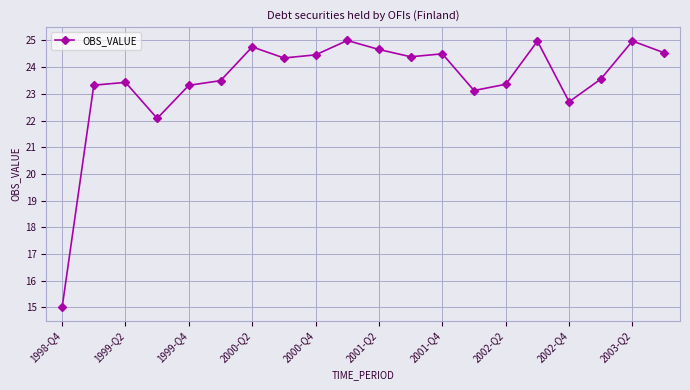

Does the chart display data point markers on the line(s)?

Yes